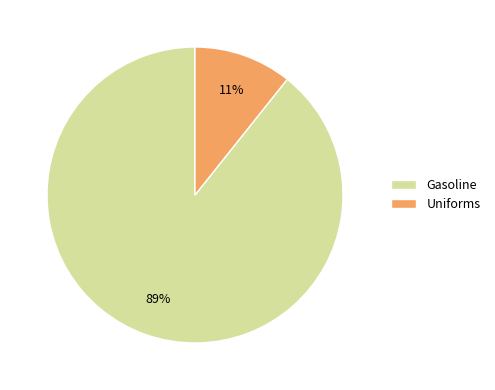

Is it true that Gasoline is 89% of the pie?

True